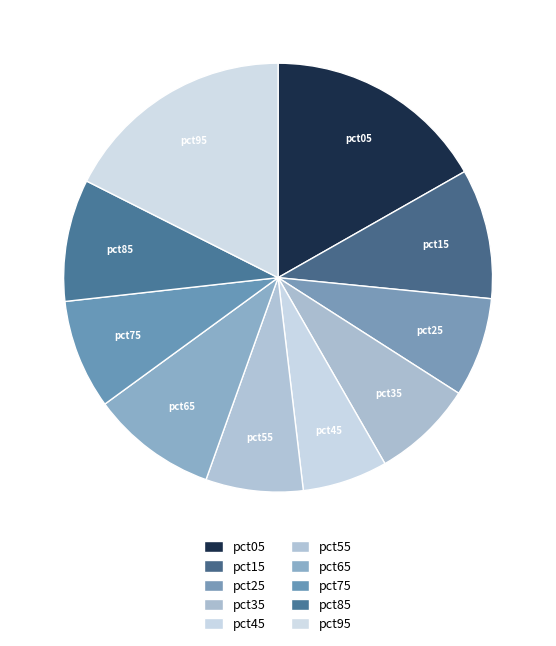

Count the number of slices in the pie.

10